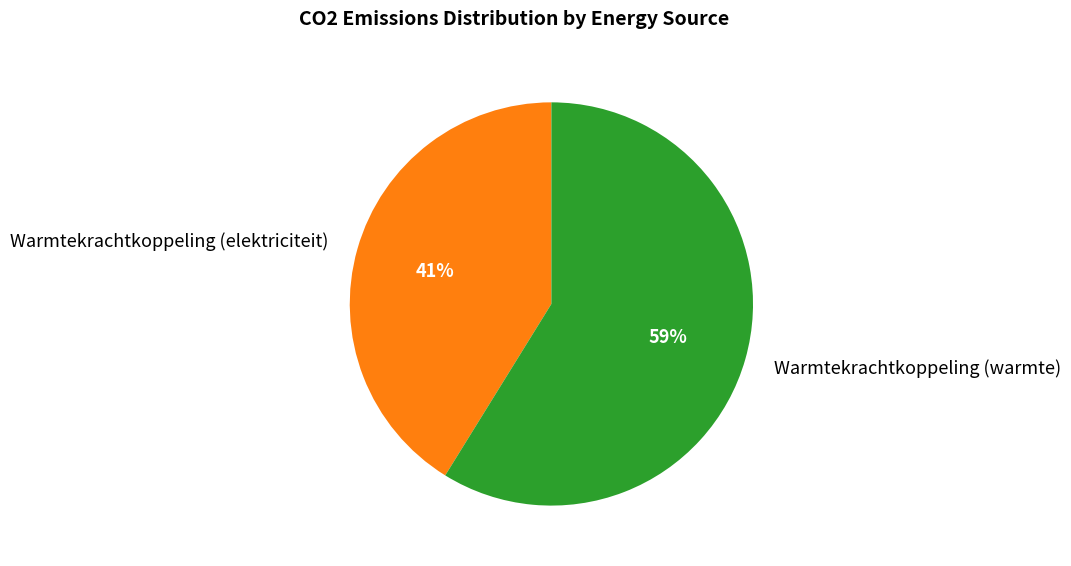

Rank the categories by value from highest to lowest.

Warmtekrachtkoppeling (warmte), Warmtekrachtkoppeling (elektriciteit)